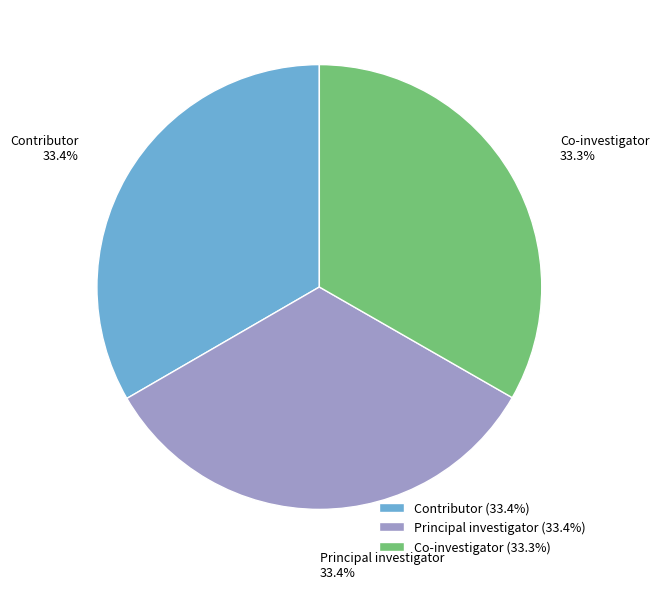

The Contributor slice represents 23% of the pie. True or false?

False